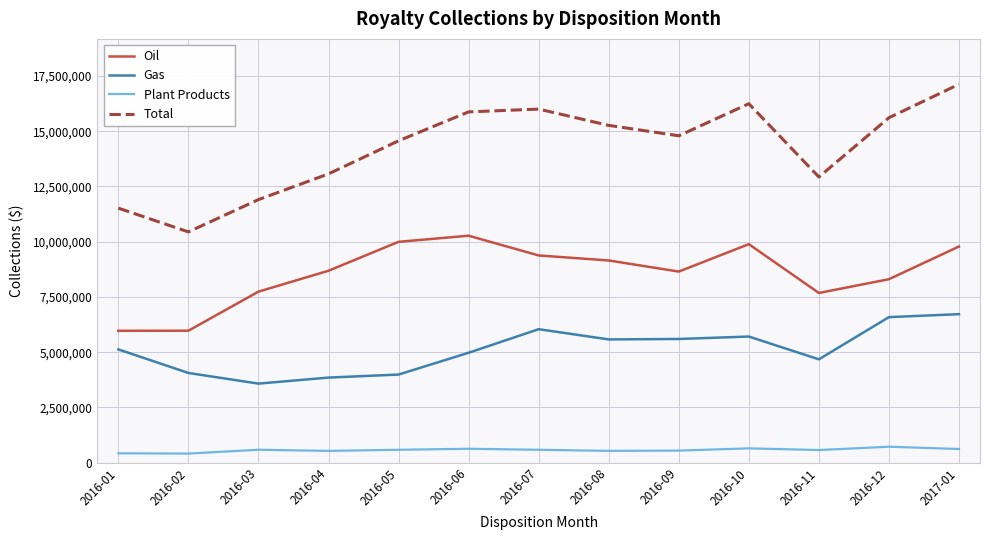

Is the value of Oil at 2016-06 greater than the value of Gas at 2016-09?

Yes